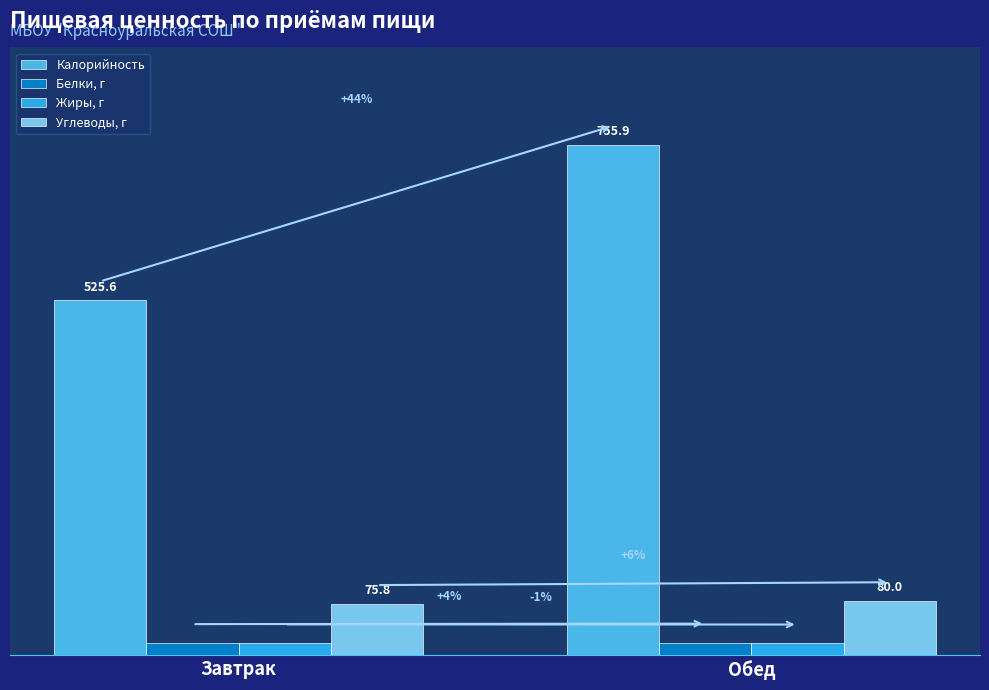

List the labels in order of Жиры, г value, largest first.

Завтрак, Обед